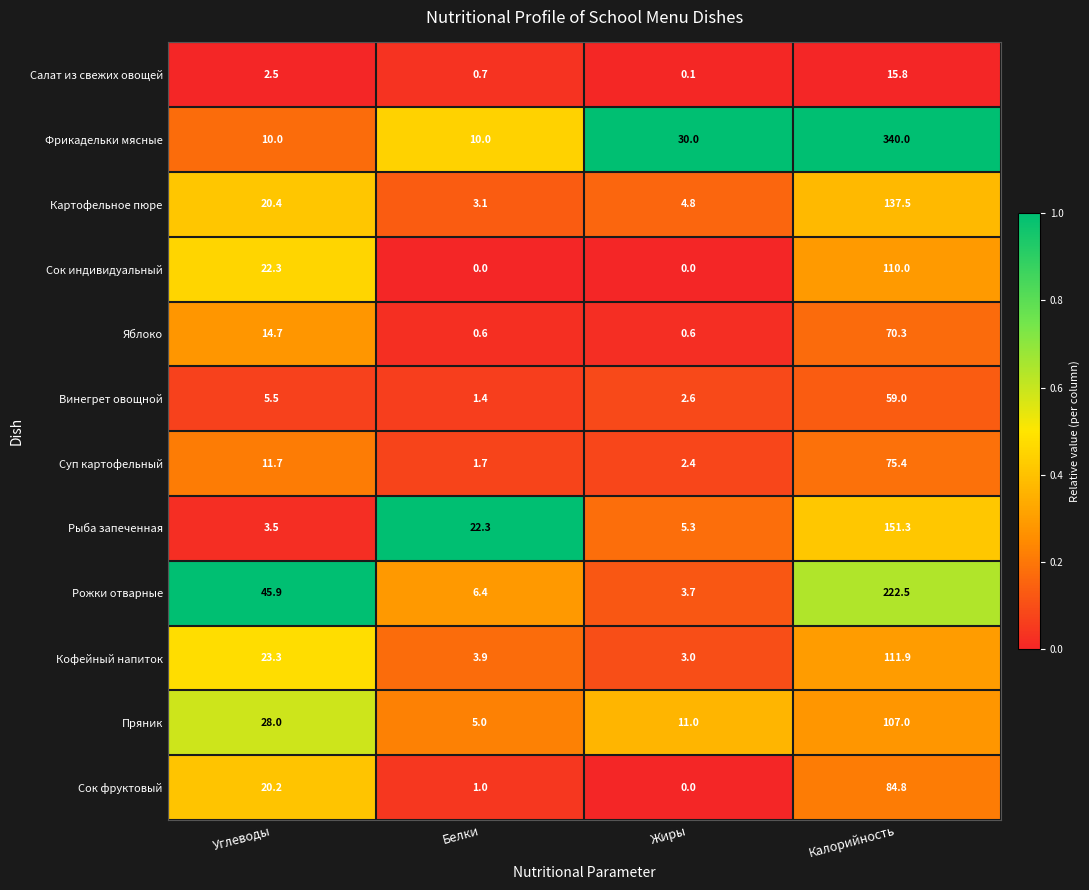

What is the average value of the Сок индивидуальный series?

33.1